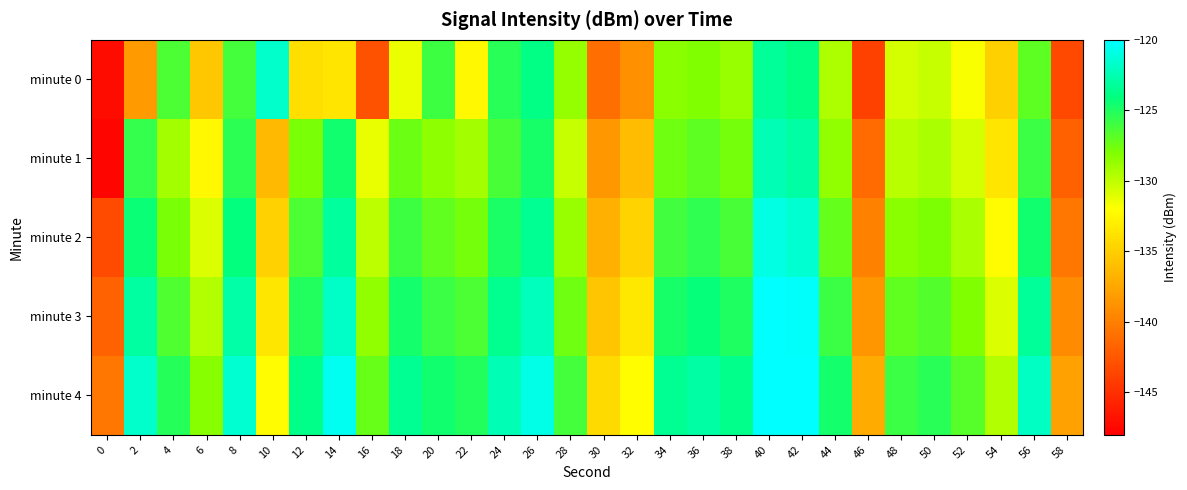

Reading left to right, what are all the values shown in this chart?

minute 0: 0=-147.1	2=-138.2	4=-126.4	6=-135.5	8=-126.2	10=-121.7	12=-134.0	14=-133.7	16=-142.8	18=-131.4	20=-126.0	22=-132.4	24=-125.3	26=-123.9	28=-128.7	30=-141.0	32=-138.9	34=-128.3	36=-128.1	38=-128.8	40=-123.2	42=-123.9	44=-129.5	46=-143.9	48=-130.7	50=-130.2	52=-131.9	54=-135.0	56=-126.9	58=-143.3
minute 1: 0=-147.7	2=-125.7	4=-129.1	6=-132.4	8=-125.4	10=-136.3	12=-127.8	14=-124.5	16=-131.4	18=-127.3	20=-128.5	22=-129.1	24=-126.3	26=-124.8	28=-130.2	30=-138.4	32=-136.1	34=-127.5	36=-126.9	38=-127.7	40=-122.4	42=-122.9	44=-128.6	46=-141.3	48=-129.8	50=-129.3	52=-130.7	54=-133.6	56=-125.9	58=-141.9
minute 2: 0=-143.2	2=-124.3	4=-127.8	6=-130.9	8=-124.1	10=-134.8	12=-126.4	14=-123.1	16=-129.9	18=-126.0	20=-127.1	22=-127.7	24=-124.9	26=-123.4	28=-128.8	30=-136.9	32=-134.7	34=-126.1	36=-125.5	38=-126.3	40=-120.9	42=-121.5	44=-127.2	46=-139.8	48=-128.4	50=-127.9	52=-129.3	54=-132.2	56=-124.5	58=-140.5
minute 3: 0=-141.8	2=-123.0	4=-126.5	6=-129.6	8=-122.8	10=-133.5	12=-125.1	14=-121.8	16=-128.6	18=-124.7	20=-125.8	22=-126.4	24=-123.6	26=-122.1	28=-127.5	30=-135.6	32=-133.4	34=-124.8	36=-124.2	38=-125.0	40=-119.6	42=-120.2	44=-125.9	46=-138.5	48=-127.1	50=-126.6	52=-128.0	54=-130.9	56=-123.2	58=-139.2
minute 4: 0=-140.5	2=-121.7	4=-125.2	6=-128.3	8=-121.5	10=-132.2	12=-123.8	14=-120.5	16=-127.3	18=-123.4	20=-124.5	22=-125.1	24=-122.3	26=-120.8	28=-126.2	30=-134.3	32=-132.1	34=-123.5	36=-122.9	38=-123.7	40=-118.3	42=-118.9	44=-124.6	46=-137.2	48=-125.8	50=-125.3	52=-126.7	54=-129.6	56=-121.9	58=-137.9